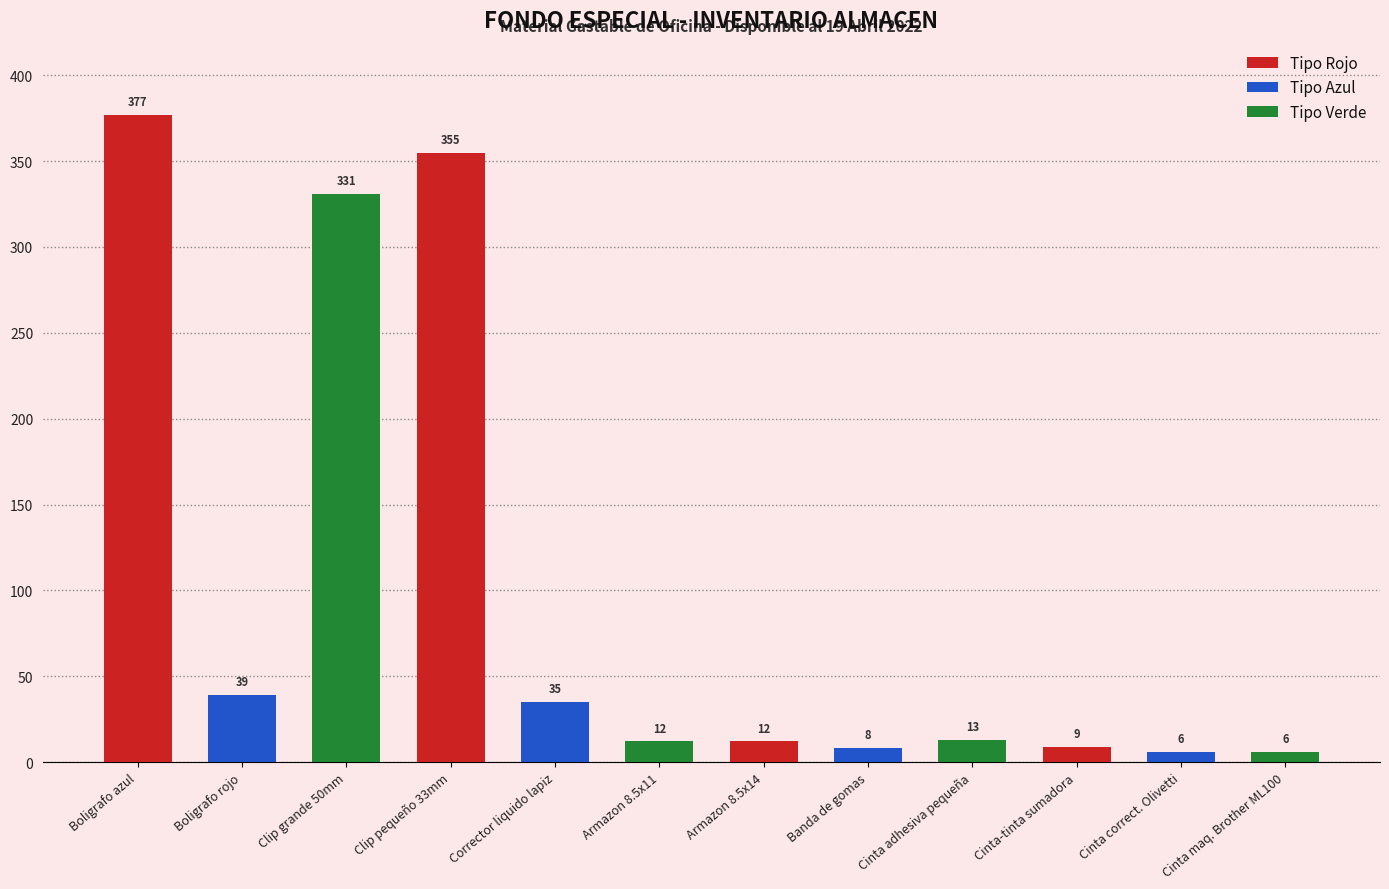

How many distinct data groups are displayed?

1